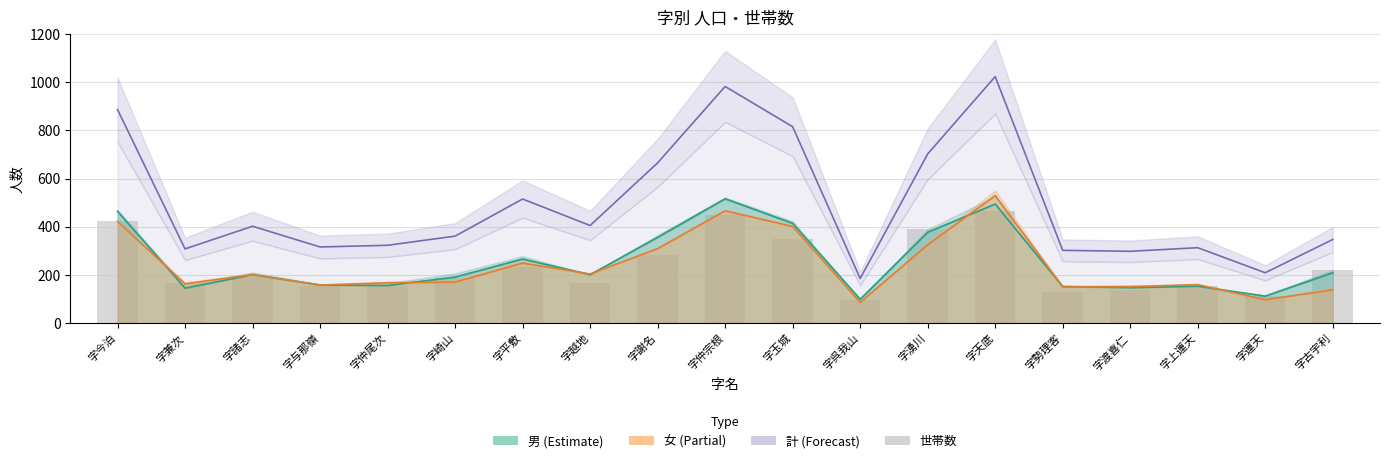

What is the maximum value for 世帯数?

466